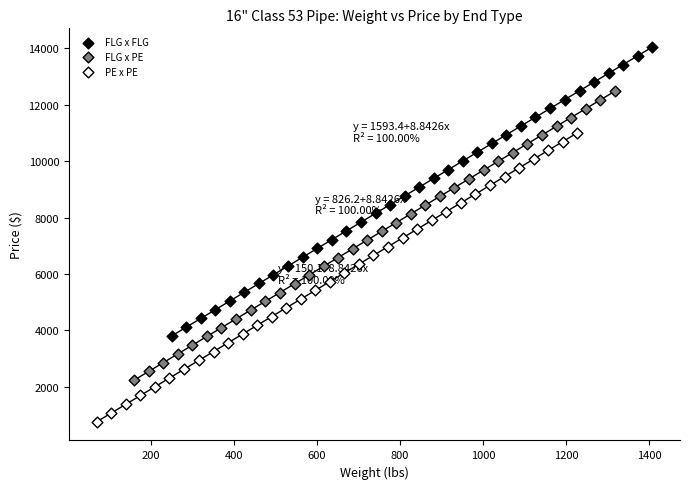

Which series contains the highest Y value?

FLG x FLG